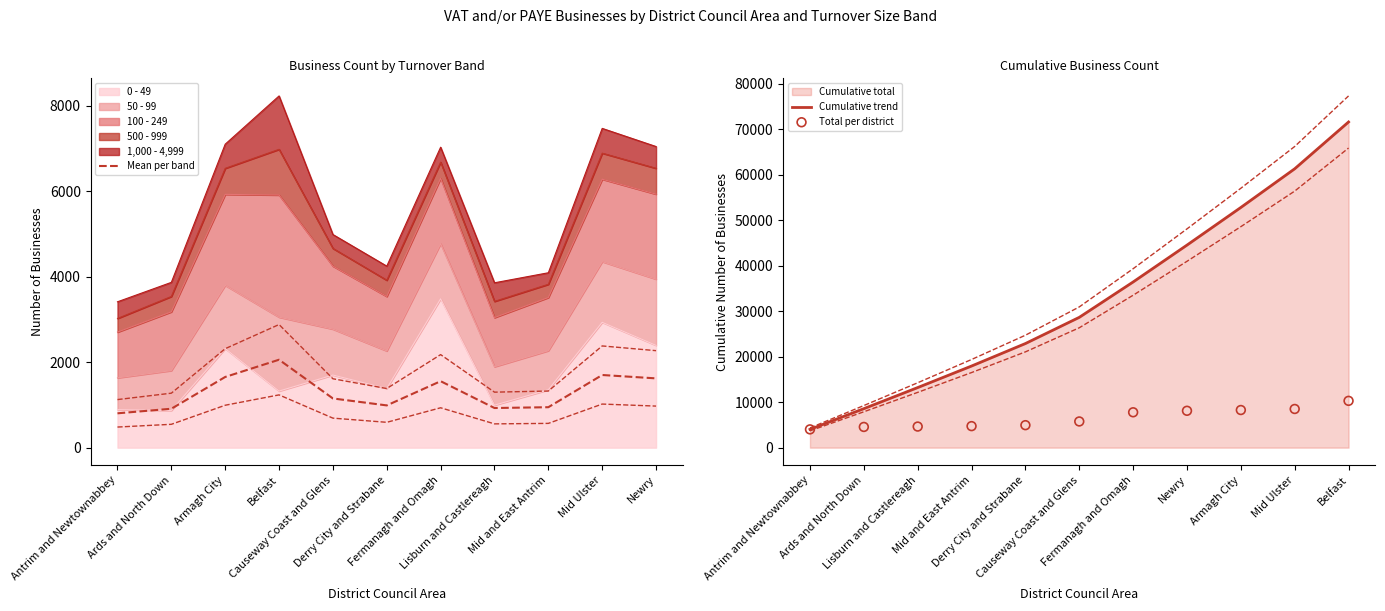

Is the value of Mean per band at Ards and North Down greater than the value of Cumulative trend at Causeway Coast and Glens?

No